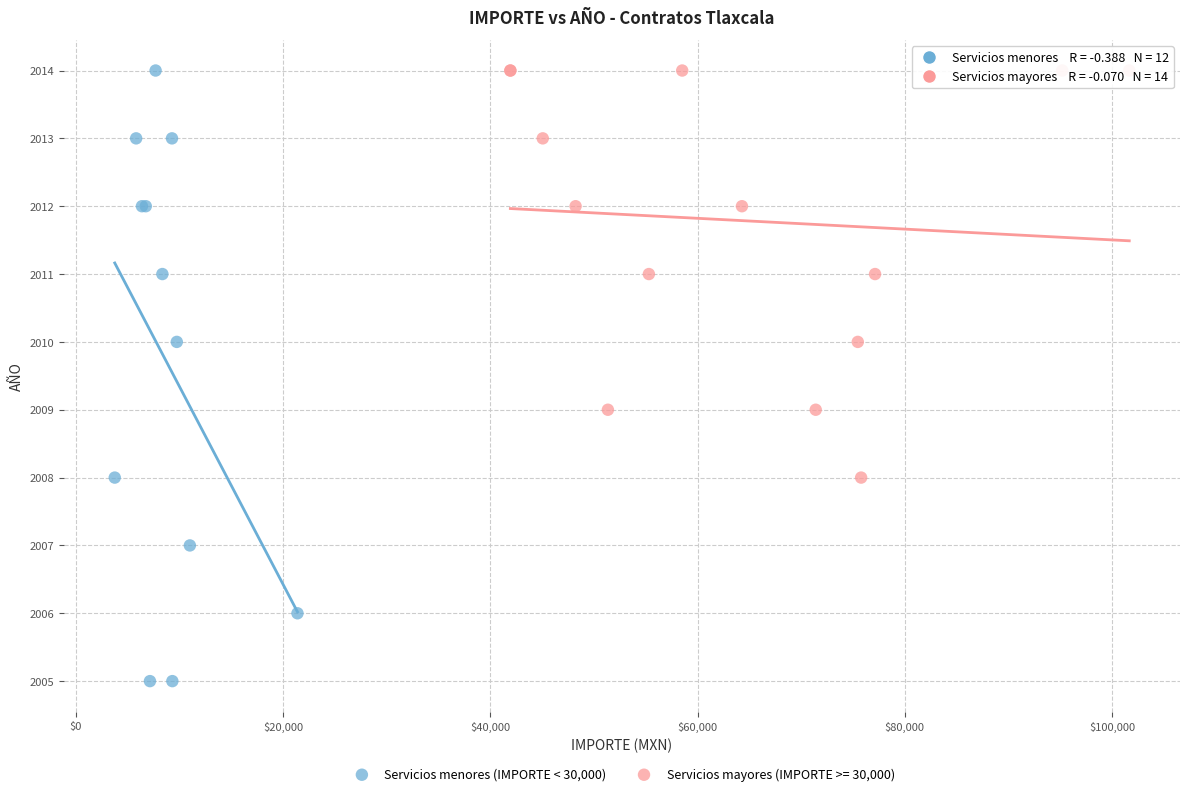

Which series contains the lowest Y value?

Servicios menores (IMPORTE < 30,000)